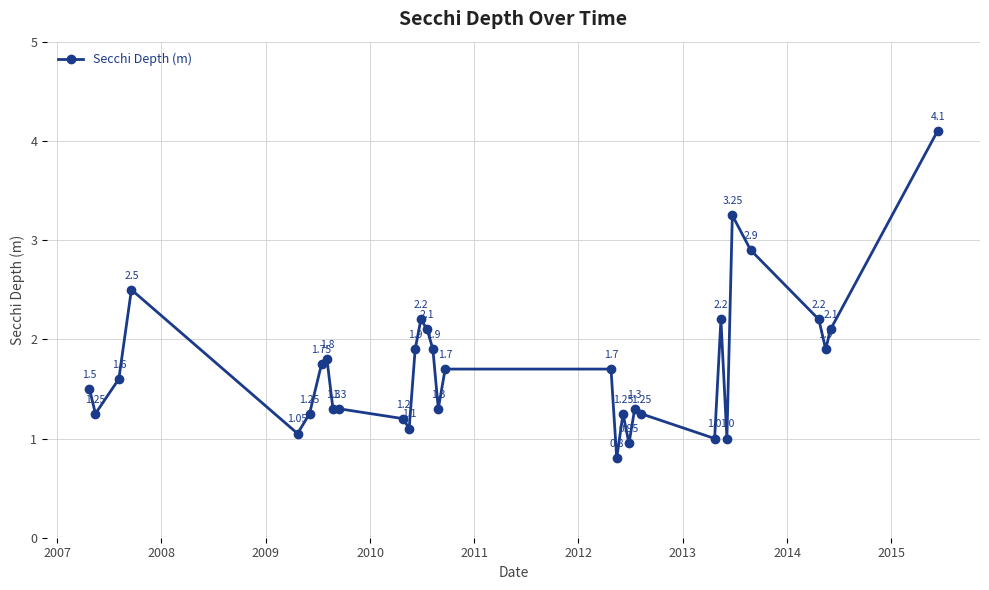

What is the difference between the maximum and minimum values?

3.3